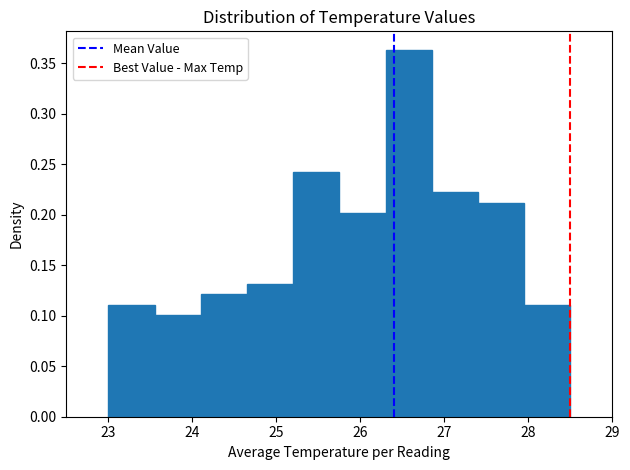

Reading left to right, transcribe this chart: for each bar, give the range it covers on the x-axis and its height. Neither the bar edges nor the heights are printed on the chart, so give them approximately, as read against the axes.

23.00 to 23.55: 0.110
23.55 to 24.10: 0.100
24.10 to 24.65: 0.120
24.65 to 25.20: 0.130
25.20 to 25.75: 0.240
25.75 to 26.30: 0.200
26.30 to 26.85: 0.365
26.85 to 27.40: 0.220
27.40 to 27.95: 0.210
27.95 to 28.50: 0.110